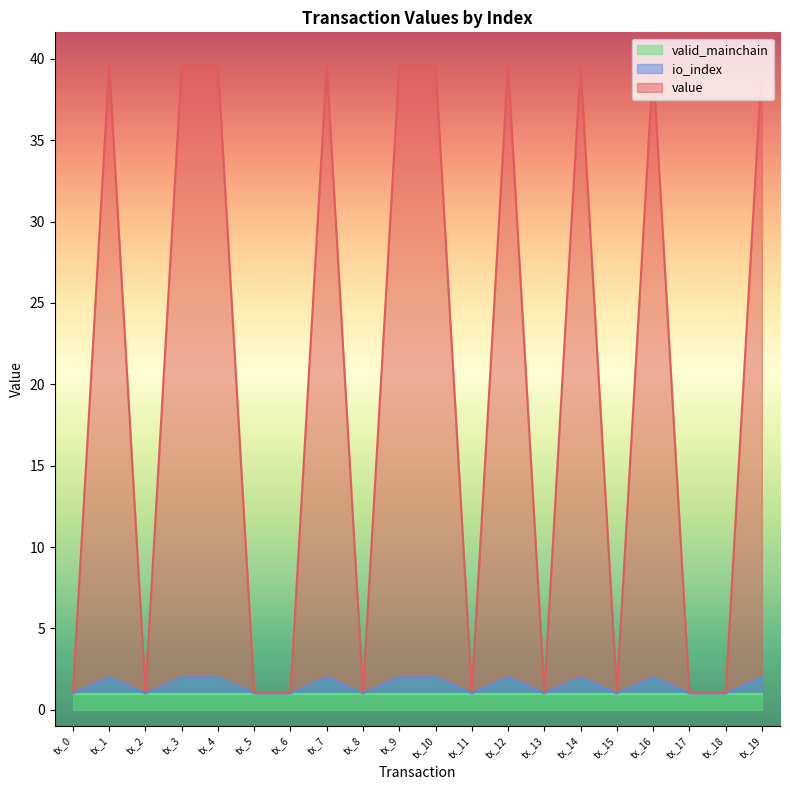

What is the difference between the maximum and minimum values in the value series?

38.5